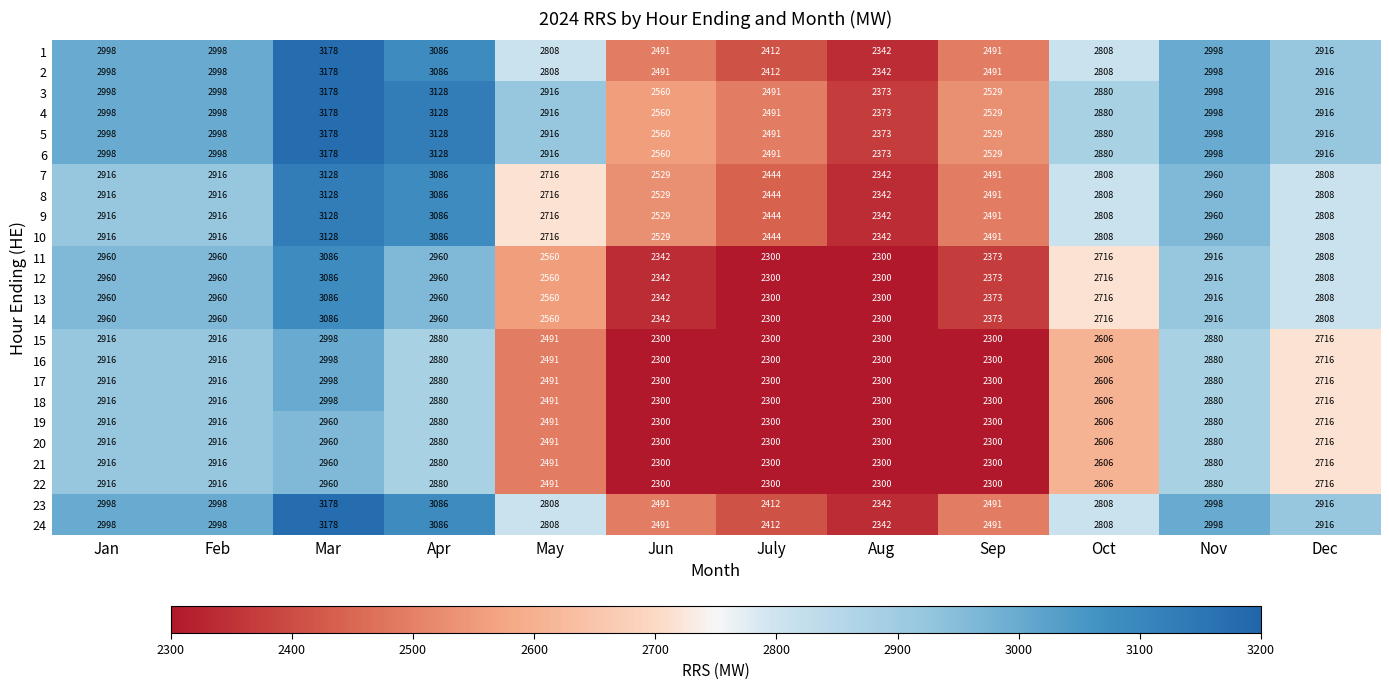

How many data points in 15 are less than 2716?

6